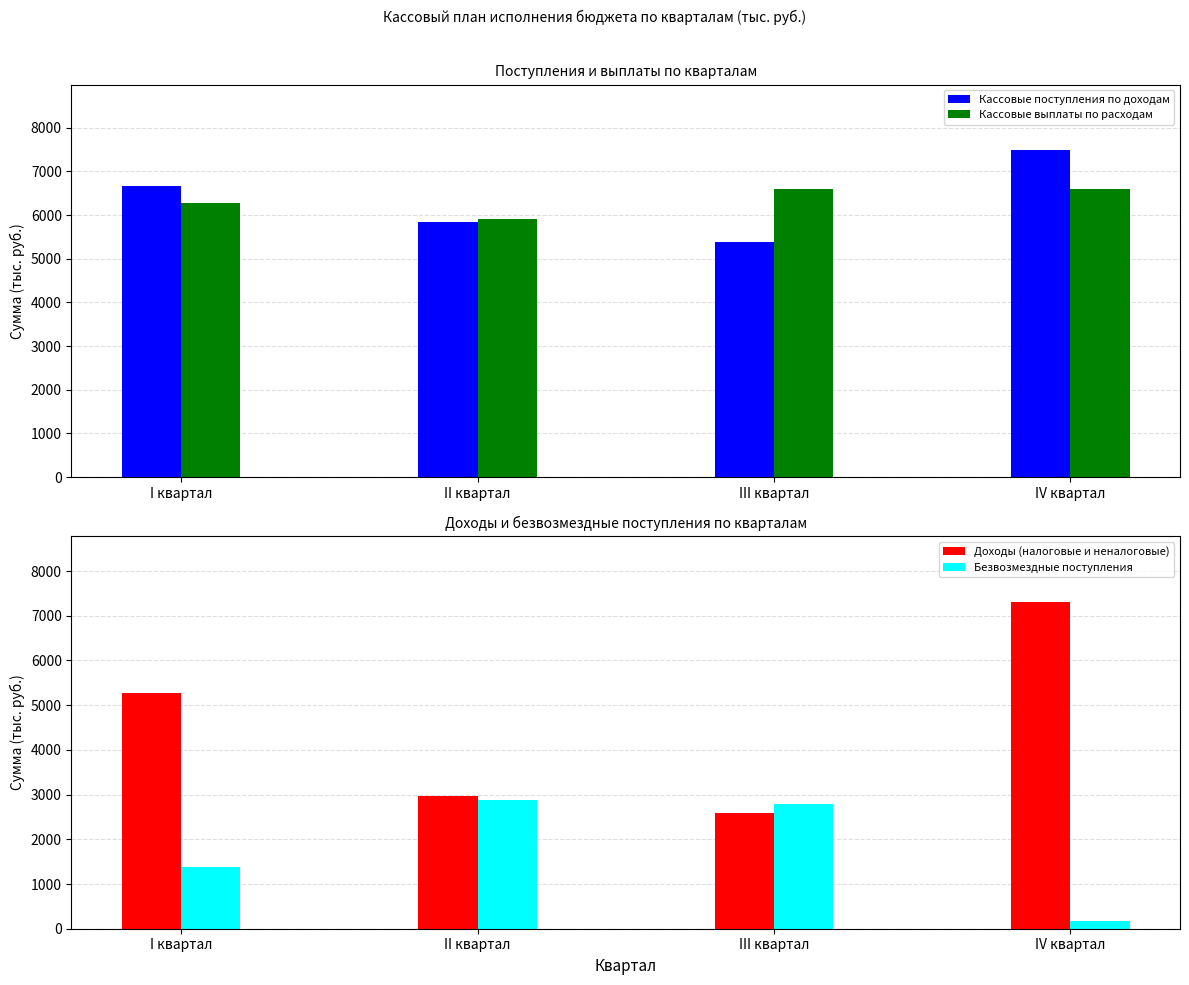

What is the minimum value for Кассовые поступления по доходам?

5391.5